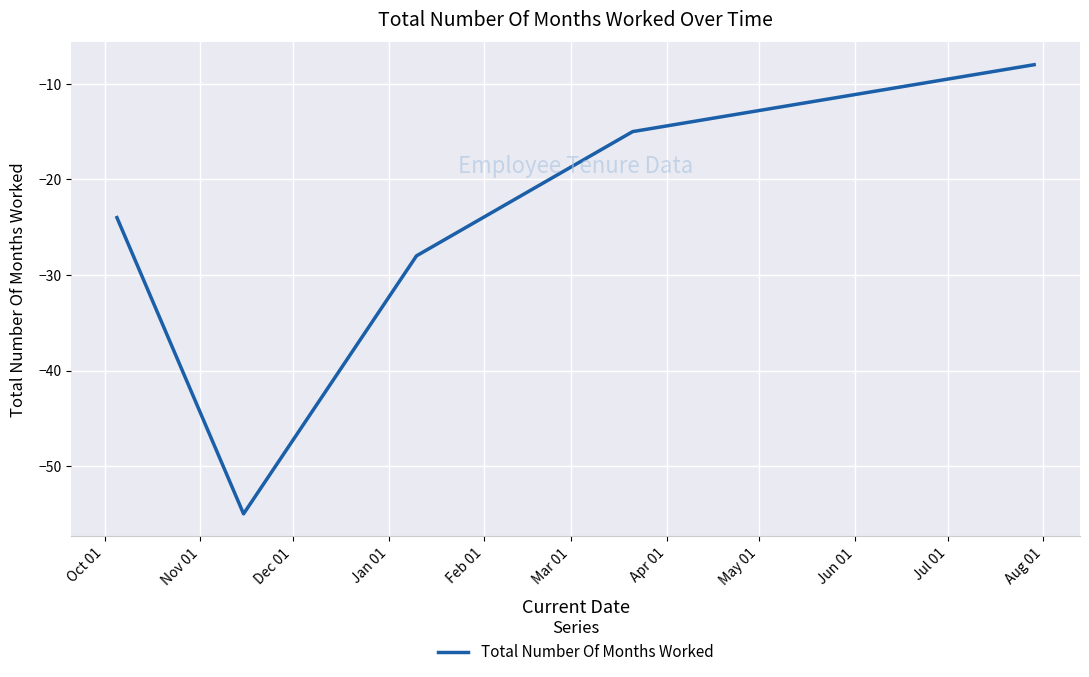

What is the average value?

-26